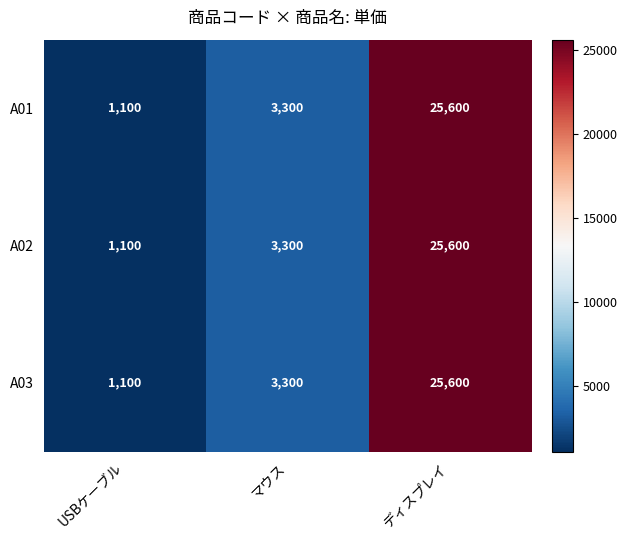

What is the maximum value shown in the chart?

25600